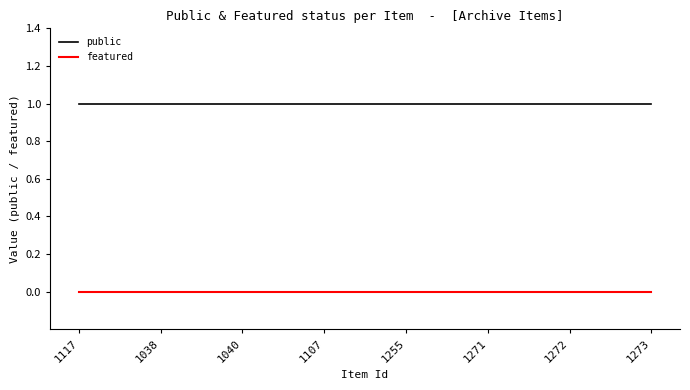

List the series in order of their overall mean, lowest first.

featured, public